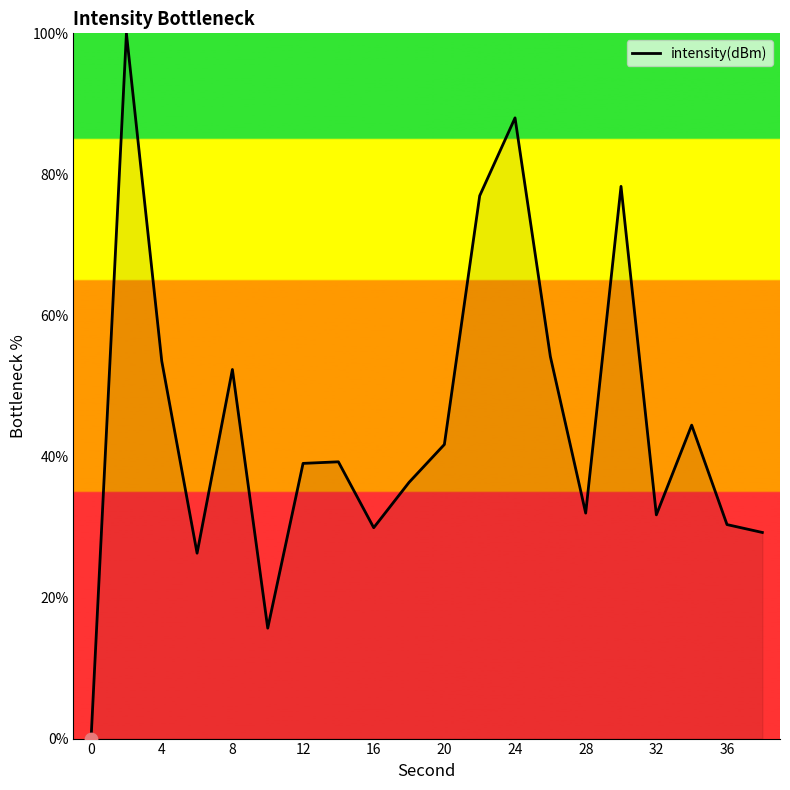

What is the difference between the maximum and minimum values?

100.0